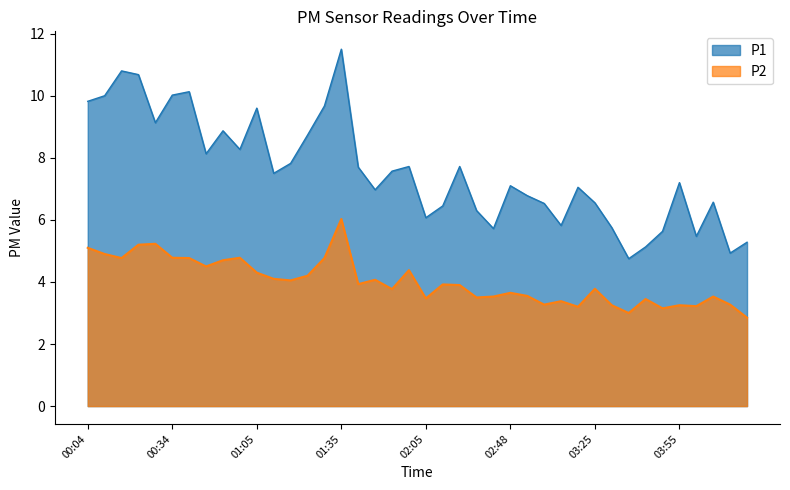

How many data points does each series have?

40